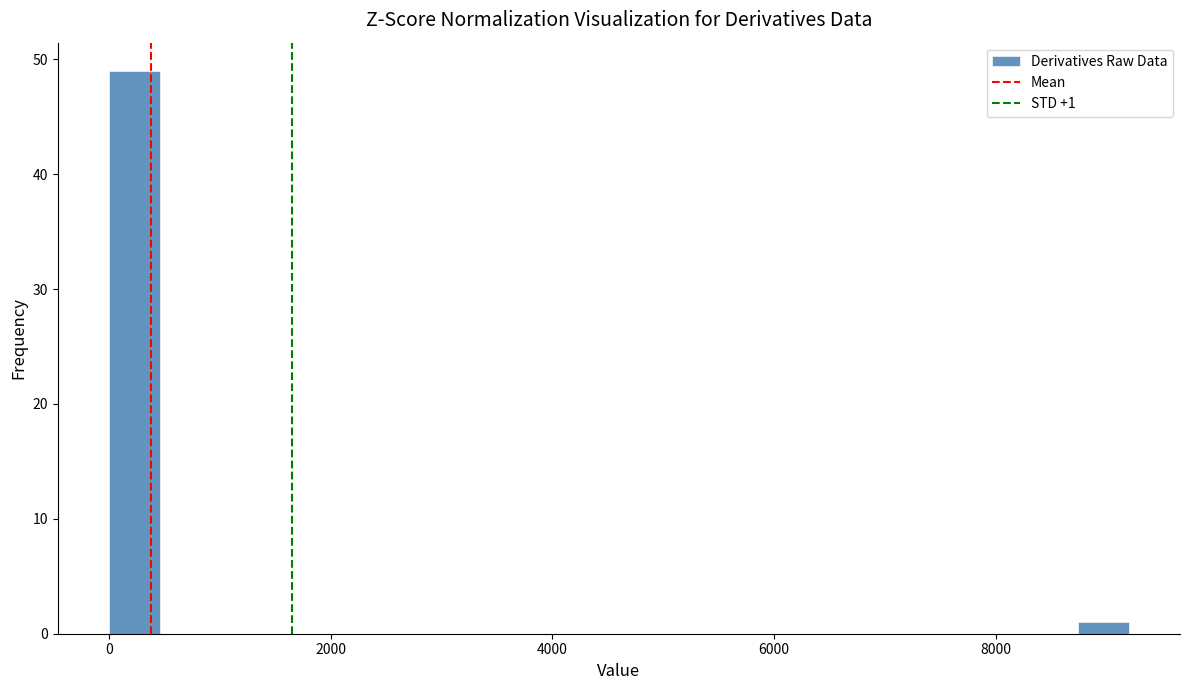

Read against the x-axis, roughly where is the centre of the tallest bar?

200